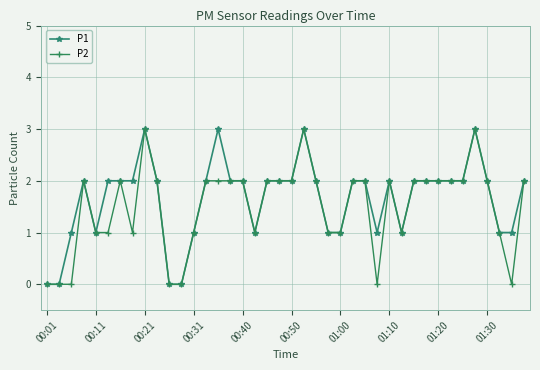

What is the greatest value displayed?

3